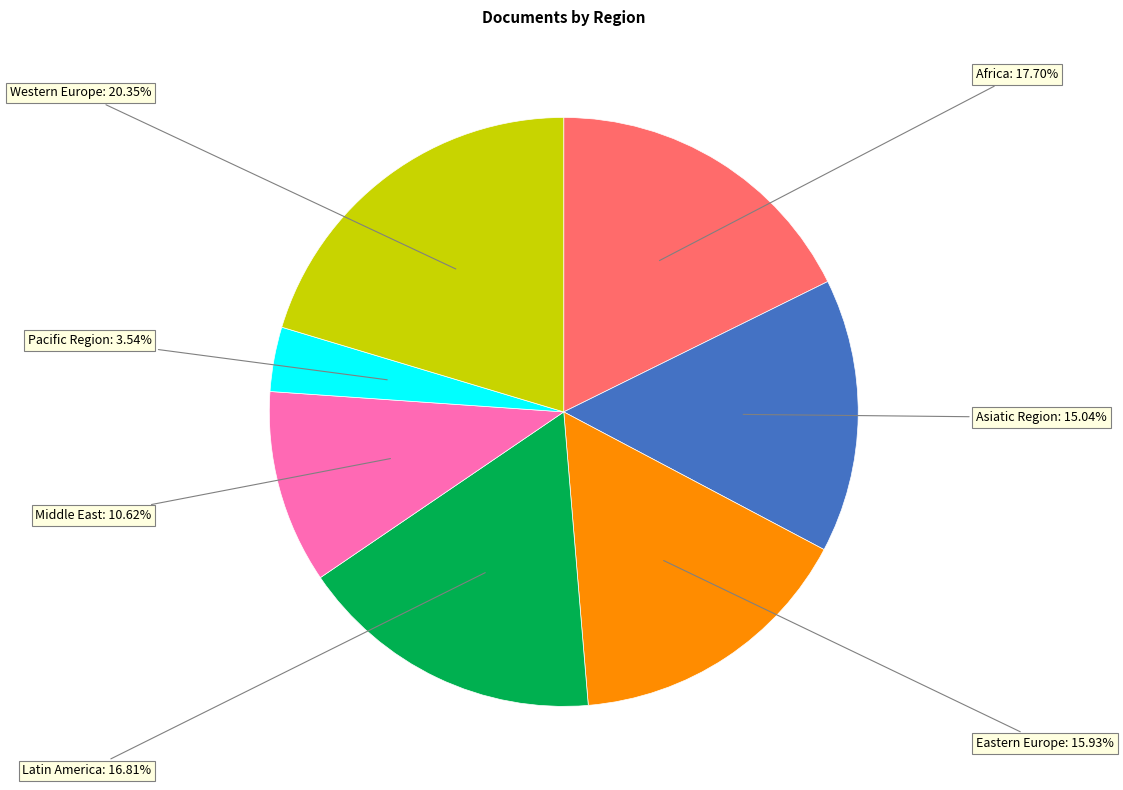

Count the number of slices in the pie.

7